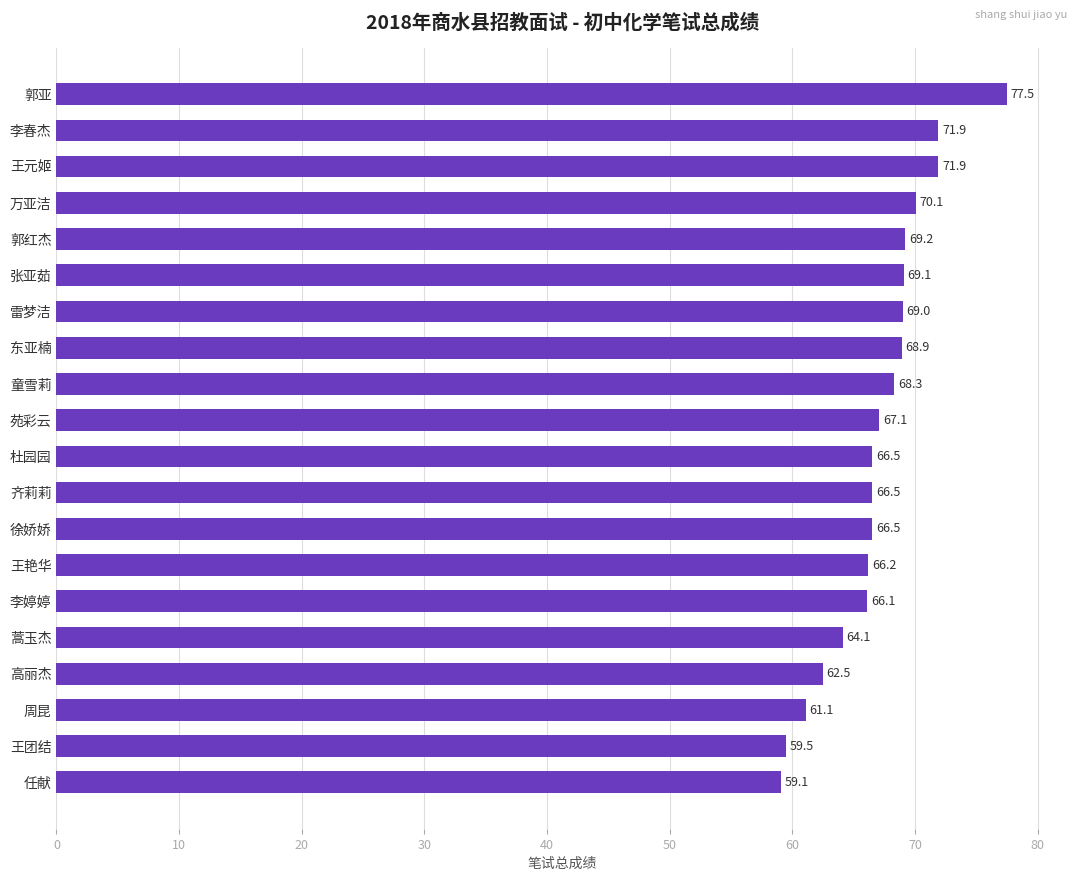

What is the change in value from 高丽杰 to 任献?

-3.4